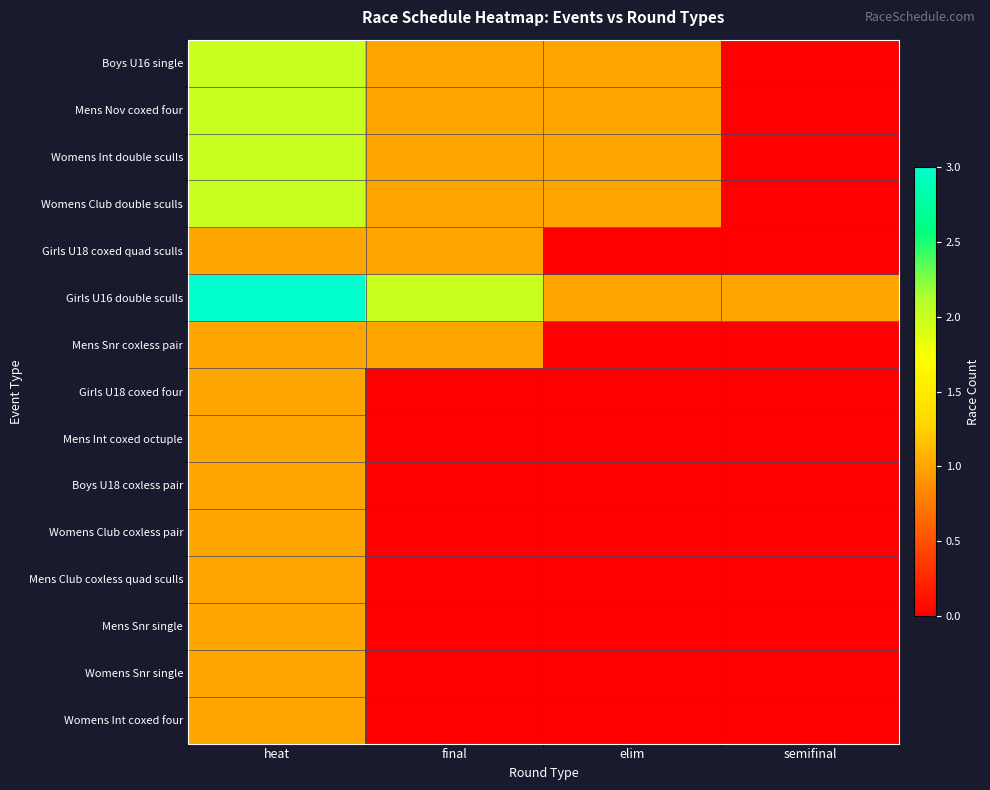

At how many categories does at least one series exceed 1?

2